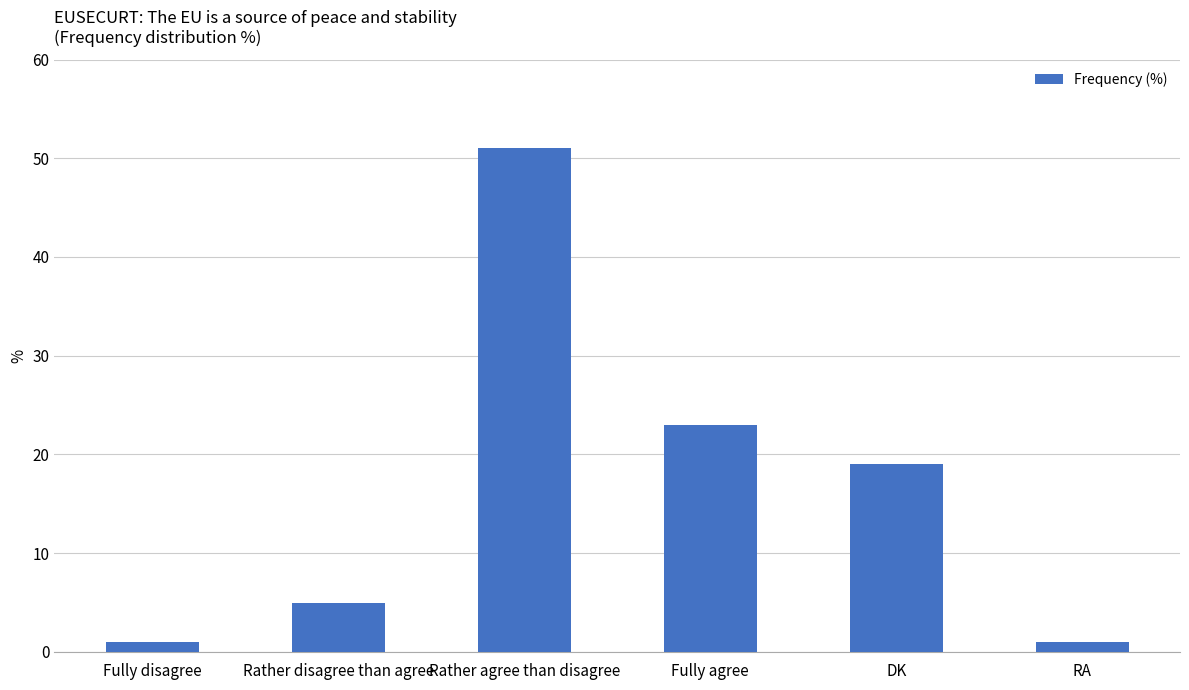

What is the approximate value at Fully agree, to the nearest 5?

25